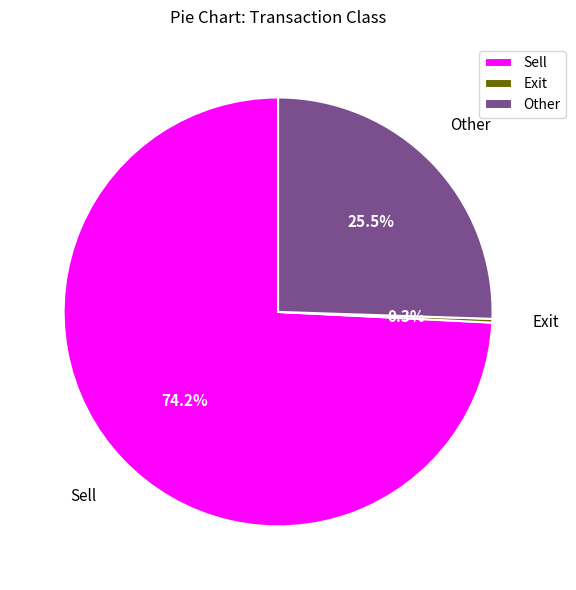

Rank the categories by value from lowest to highest.

Exit, Other, Sell